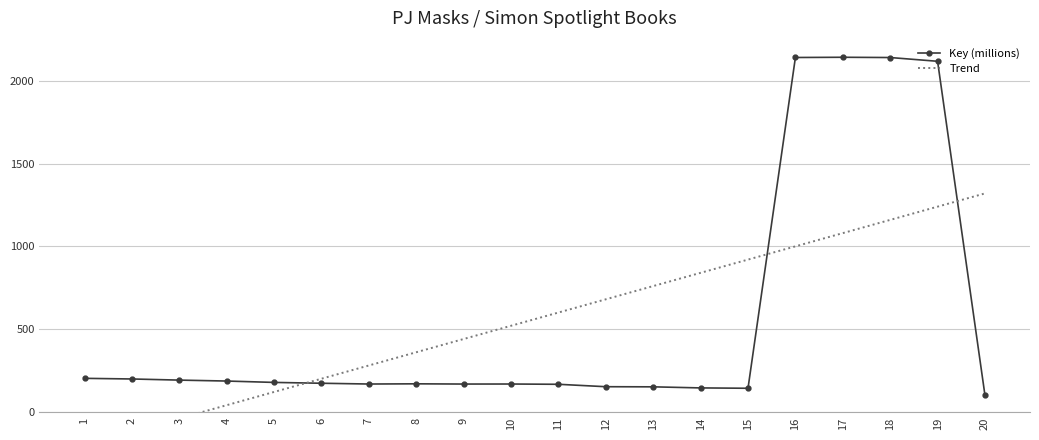

True or false: Key (millions) has a value of 69.8 at 5.

False